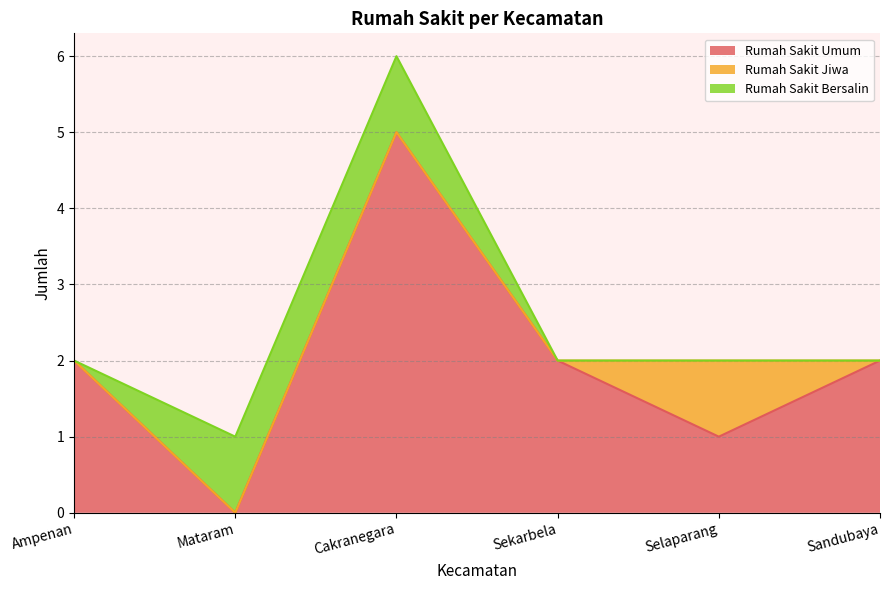

True or false: Rumah Sakit Bersalin and Rumah Sakit Jiwa cross at least once.

False